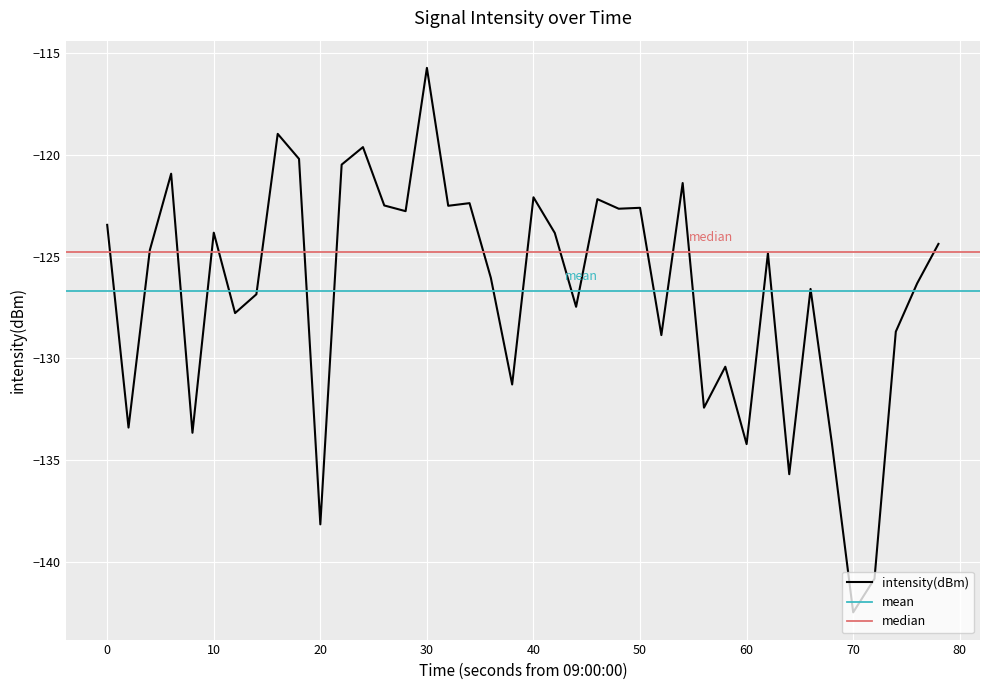

True or false: intensity(dBm) has a value of -123.8 at 10.

True